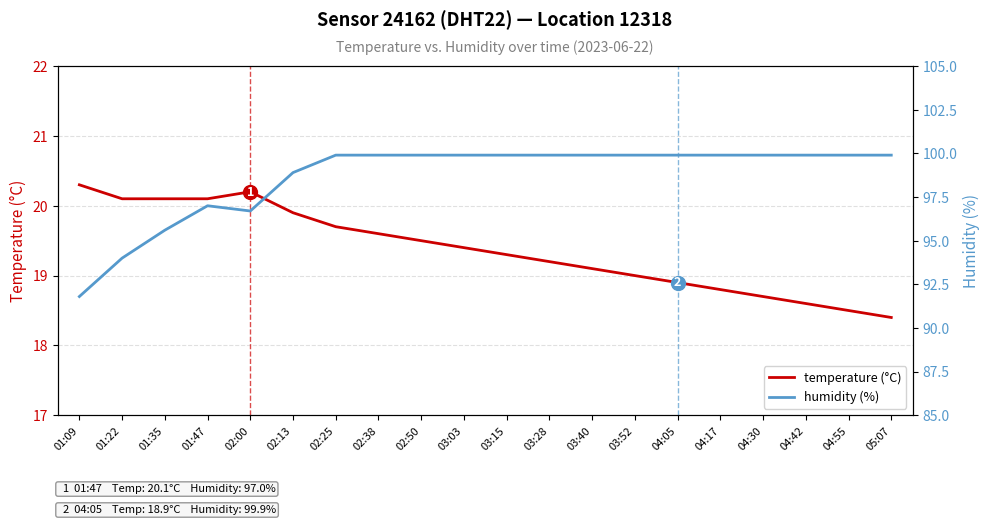

What position from the right is 01:47?

17